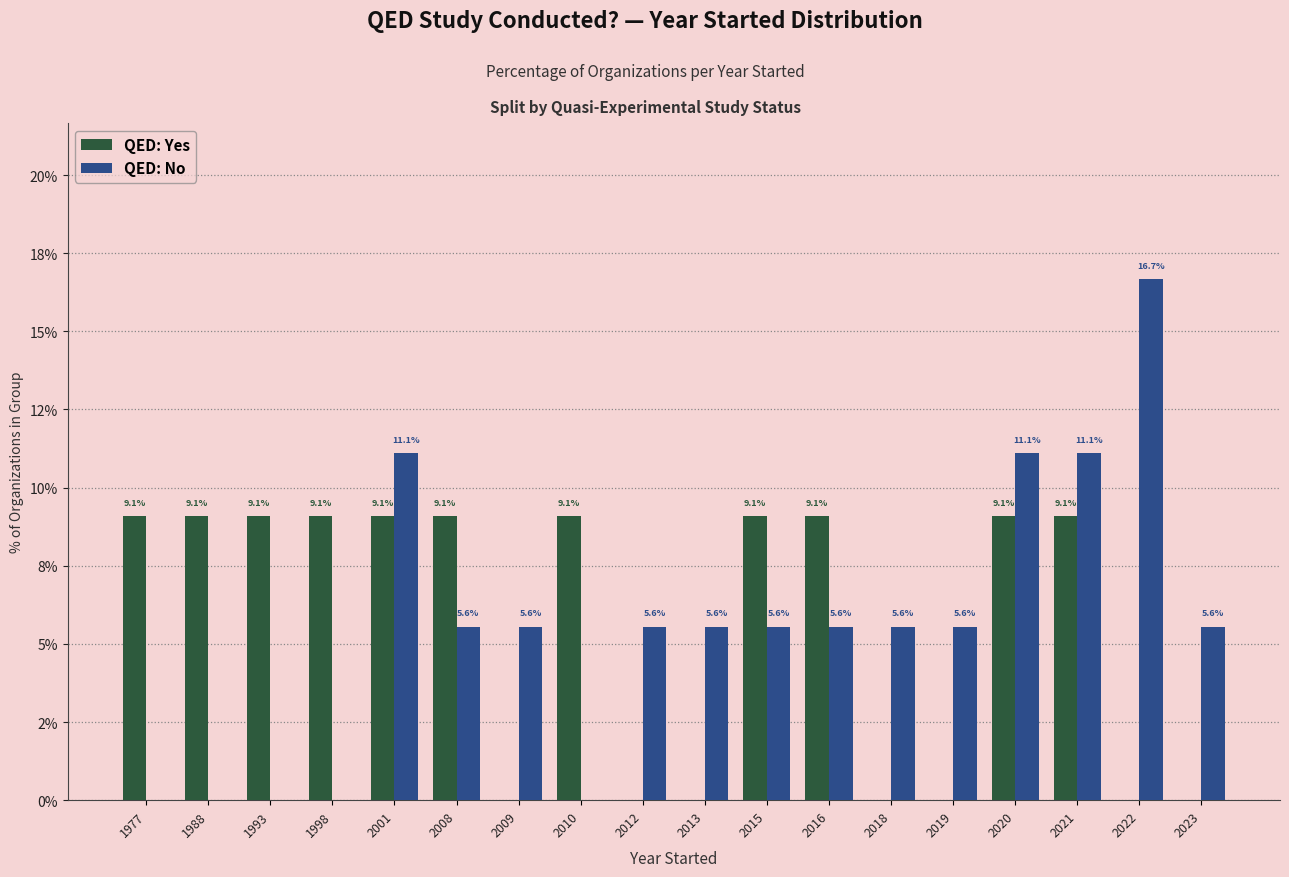

Reading left to right, transcribe all the data shown in this chart.

QED: Yes: 1977=9.1	1988=9.1	1993=9.1	1998=9.1	2001=9.1	2008=9.1	2009=0.0	2010=9.1	2012=0.0	2013=0.0	2015=9.1	2016=9.1	2018=0.0	2019=0.0	2020=9.1	2021=9.1	2022=0.0	2023=0.0
QED: No: 1977=0.0	1988=0.0	1993=0.0	1998=0.0	2001=11.1	2008=5.6	2009=5.6	2010=0.0	2012=5.6	2013=5.6	2015=5.6	2016=5.6	2018=5.6	2019=5.6	2020=11.1	2021=11.1	2022=16.7	2023=5.6